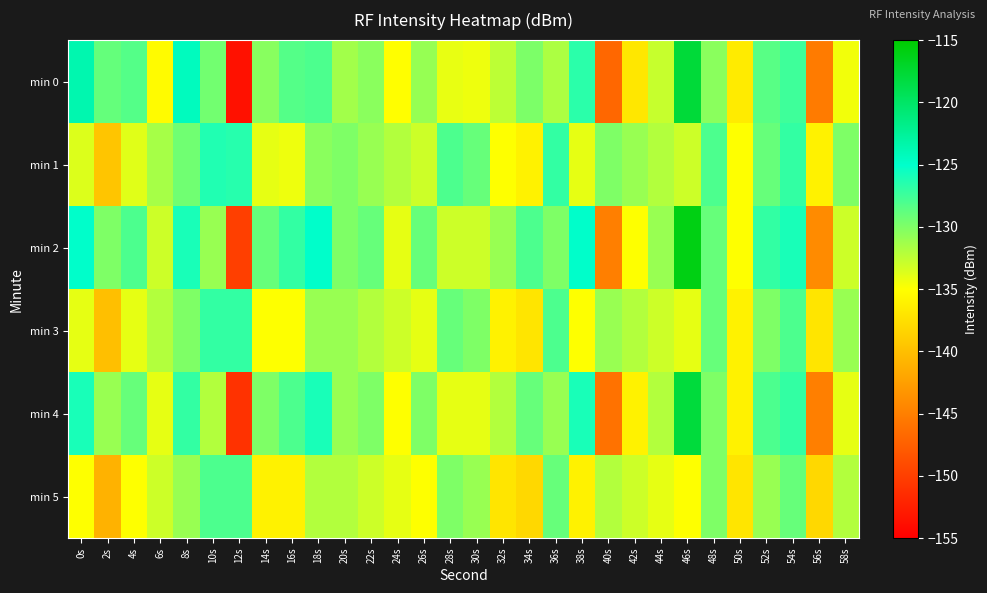

What is the total value across all series at 2s?

-810.4